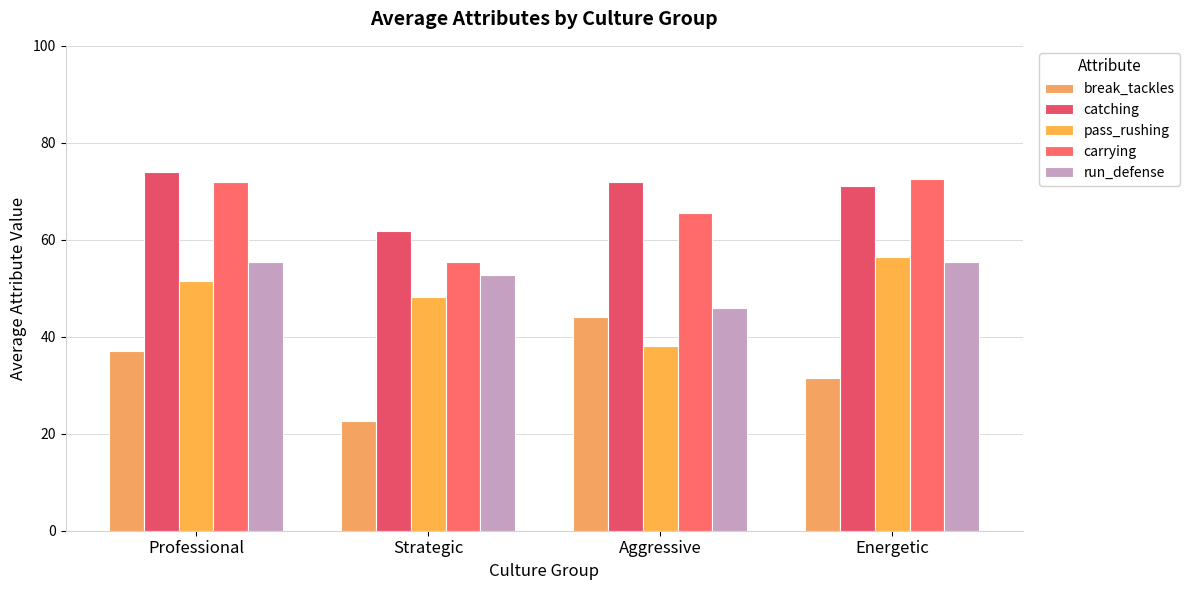

What is the difference between the break_tackles values at Strategic and Aggressive?

21.4